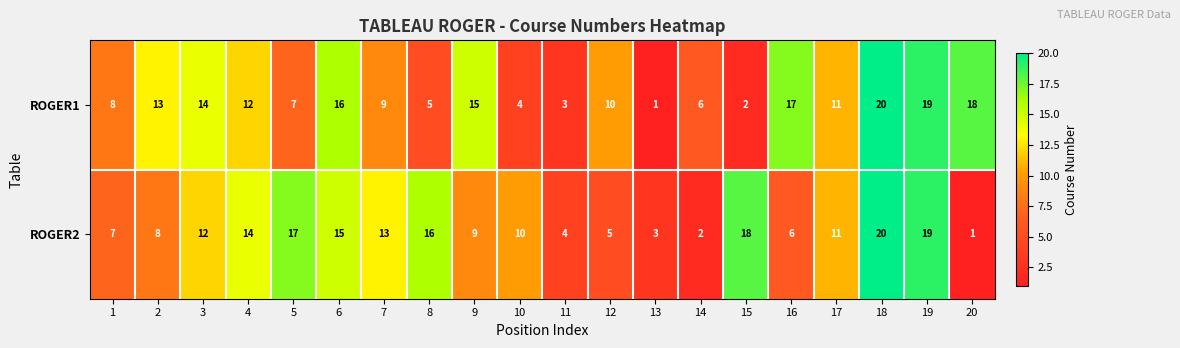

Rank the categories by ROGER1 value from highest to lowest.

18, 19, 20, 16, 6, 9, 3, 2, 4, 17, 12, 7, 1, 5, 14, 8, 10, 11, 15, 13